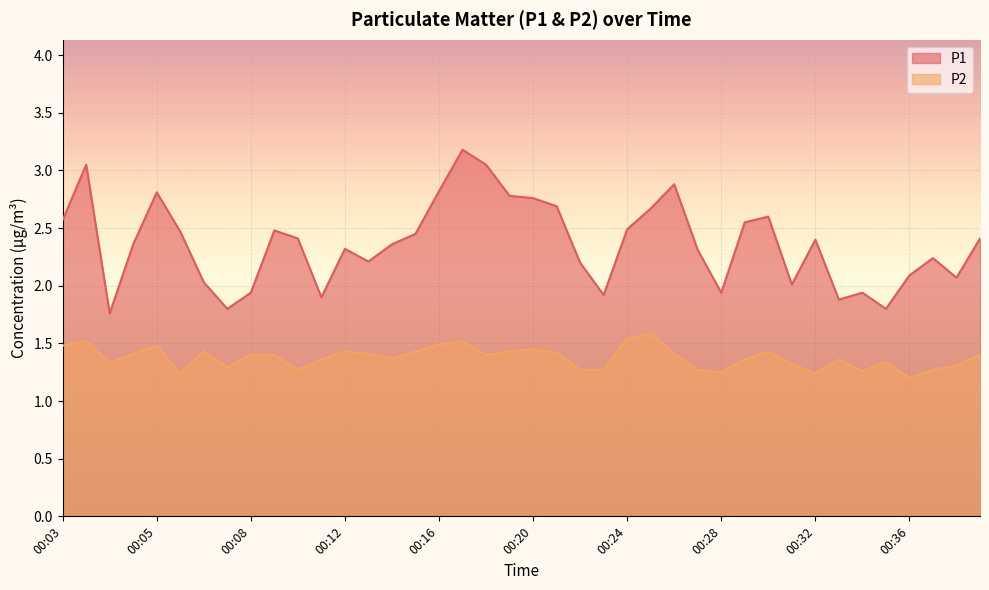

List the series in order of their overall mean, highest first.

P1, P2